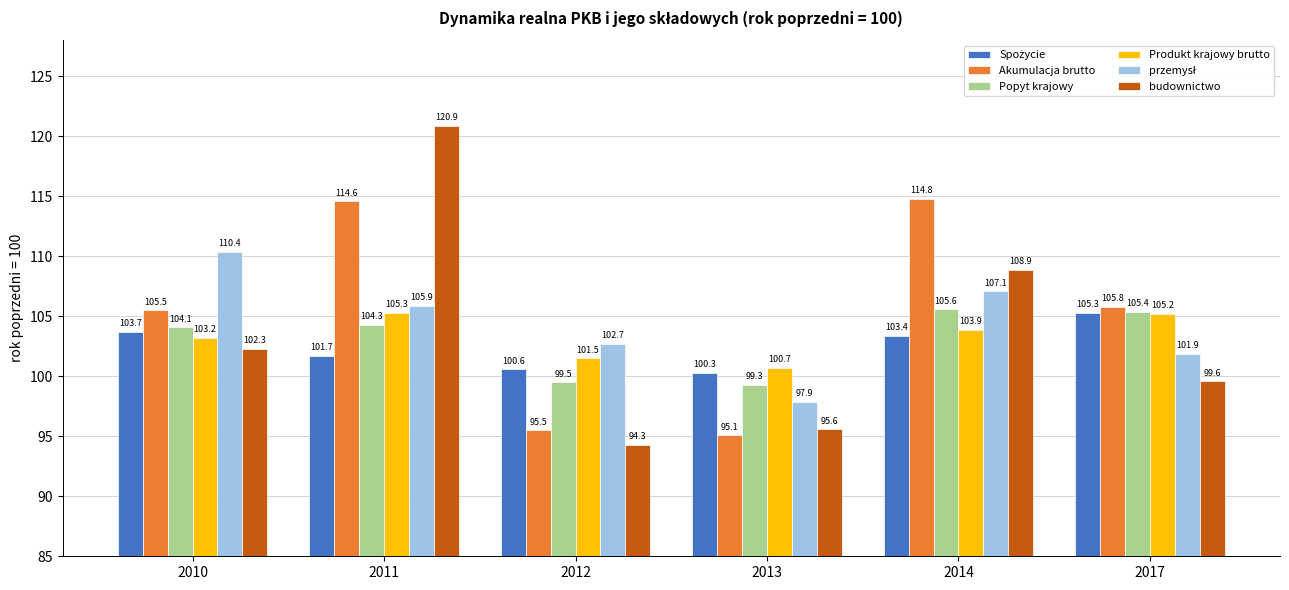

Is it true that Popyt krajowy equals 25.5 at 2013?

False